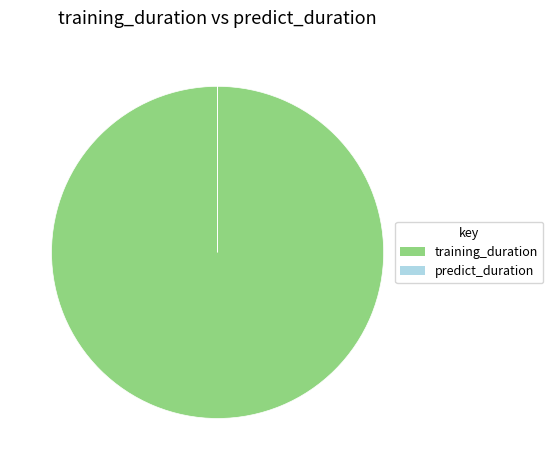

What is the largest slice in the pie chart?

training_duration